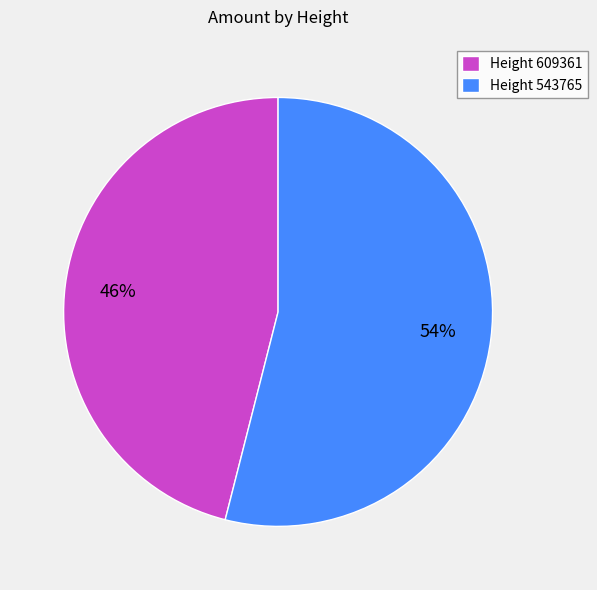

How many segments does this pie chart have?

2